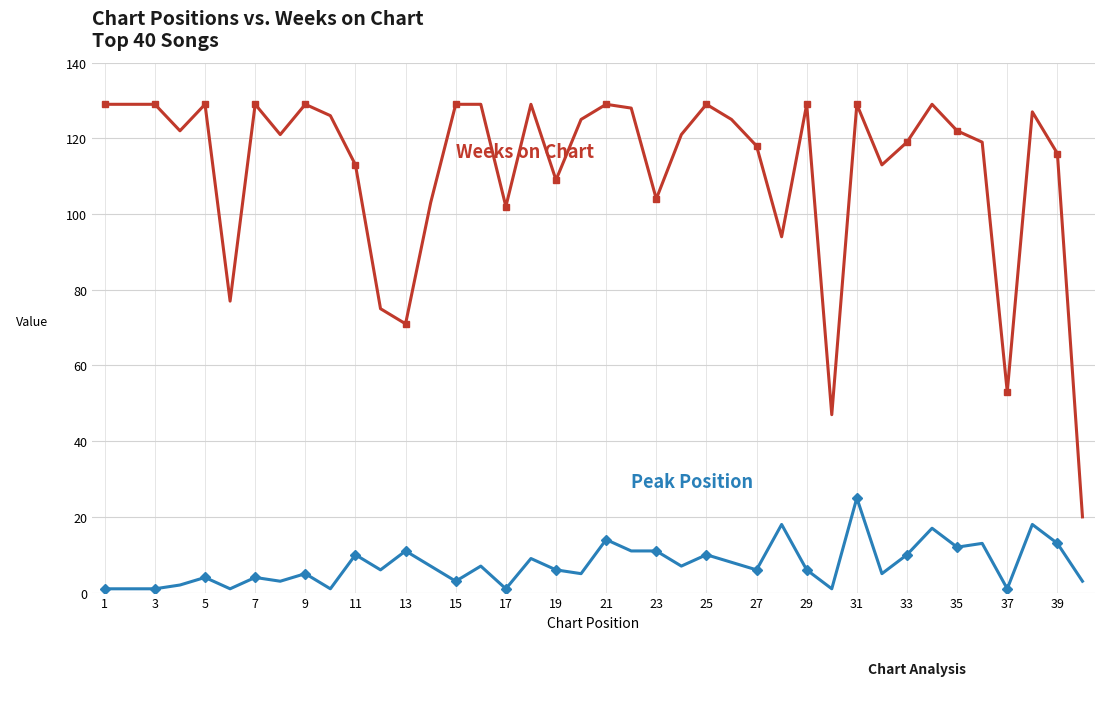

What is the greatest value displayed?

129